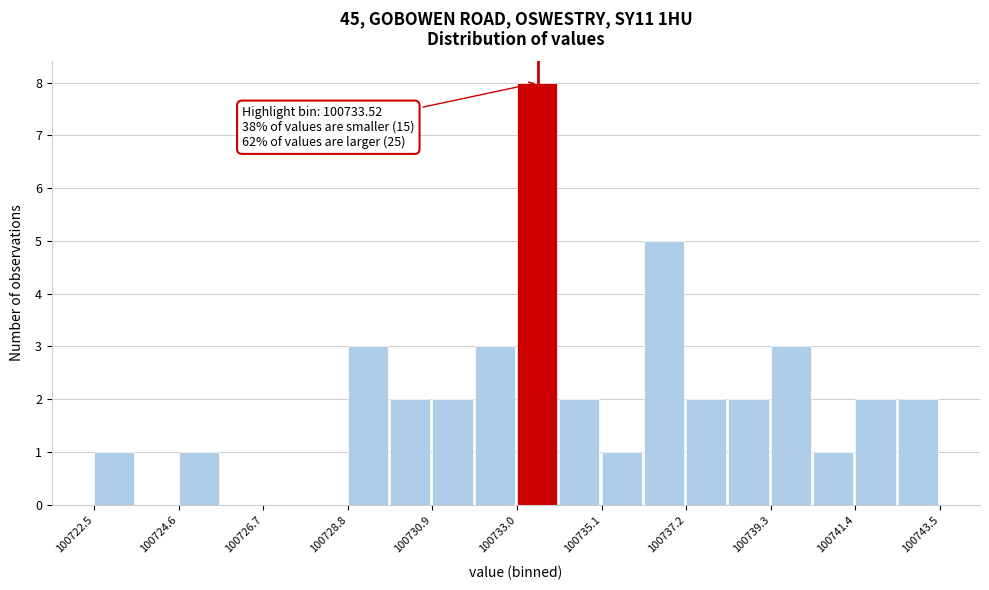

Around what value on the x-axis is the tallest bar? Give the approximate position of its centre, as read against the axis.

100733.5